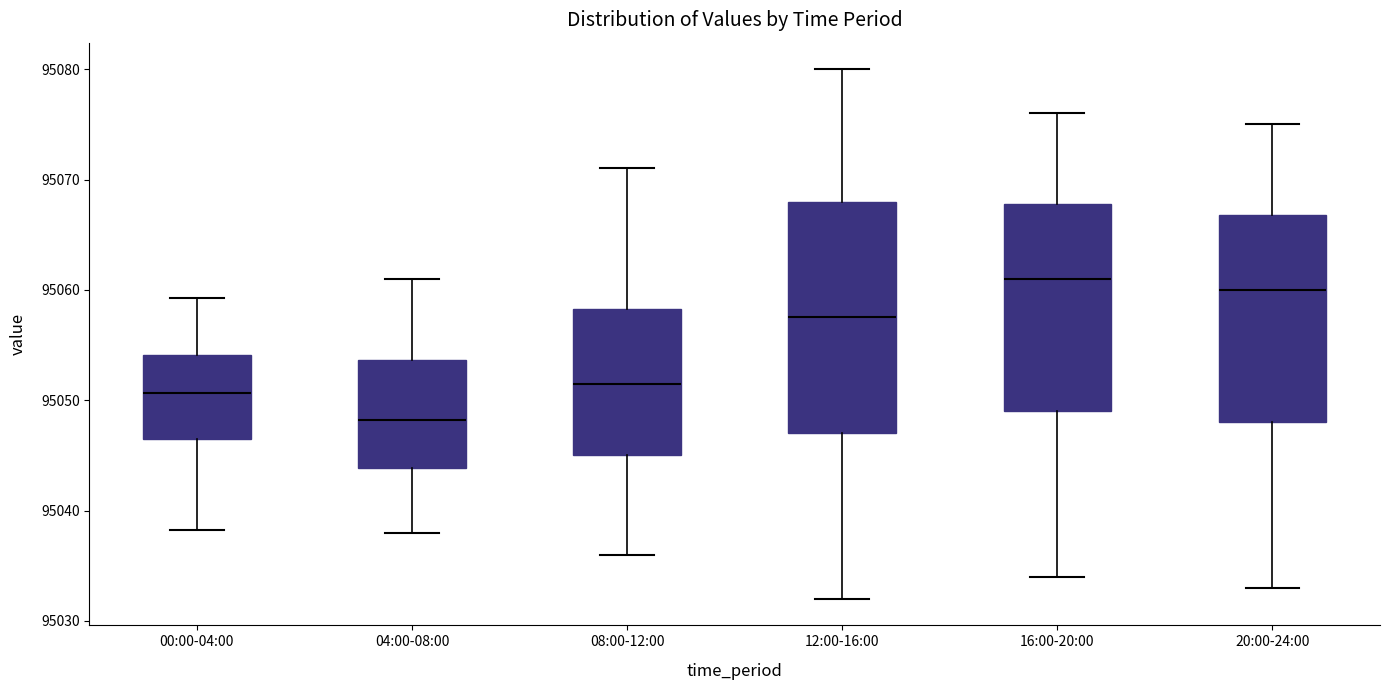

Which box has the lowest median line?

04:00-08:00